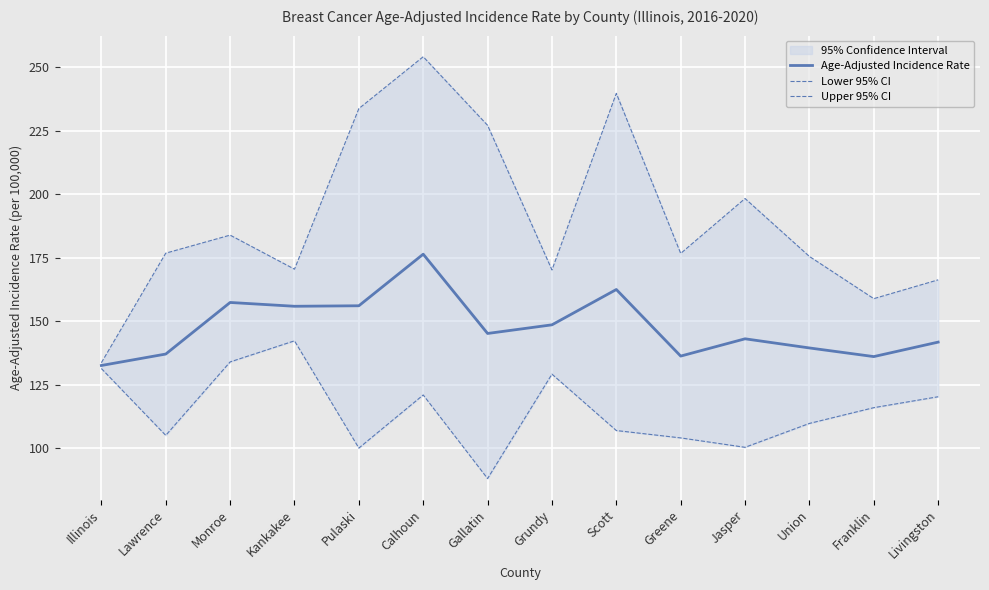

Where is Age-Adjusted Incidence Rate nearest to the value 154?

Kankakee